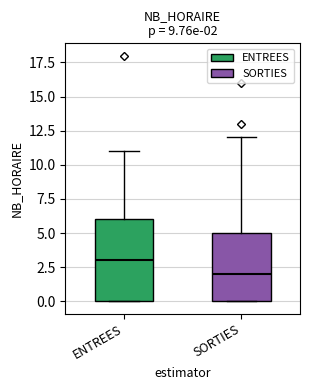

Which box has the highest median line?

ENTREES